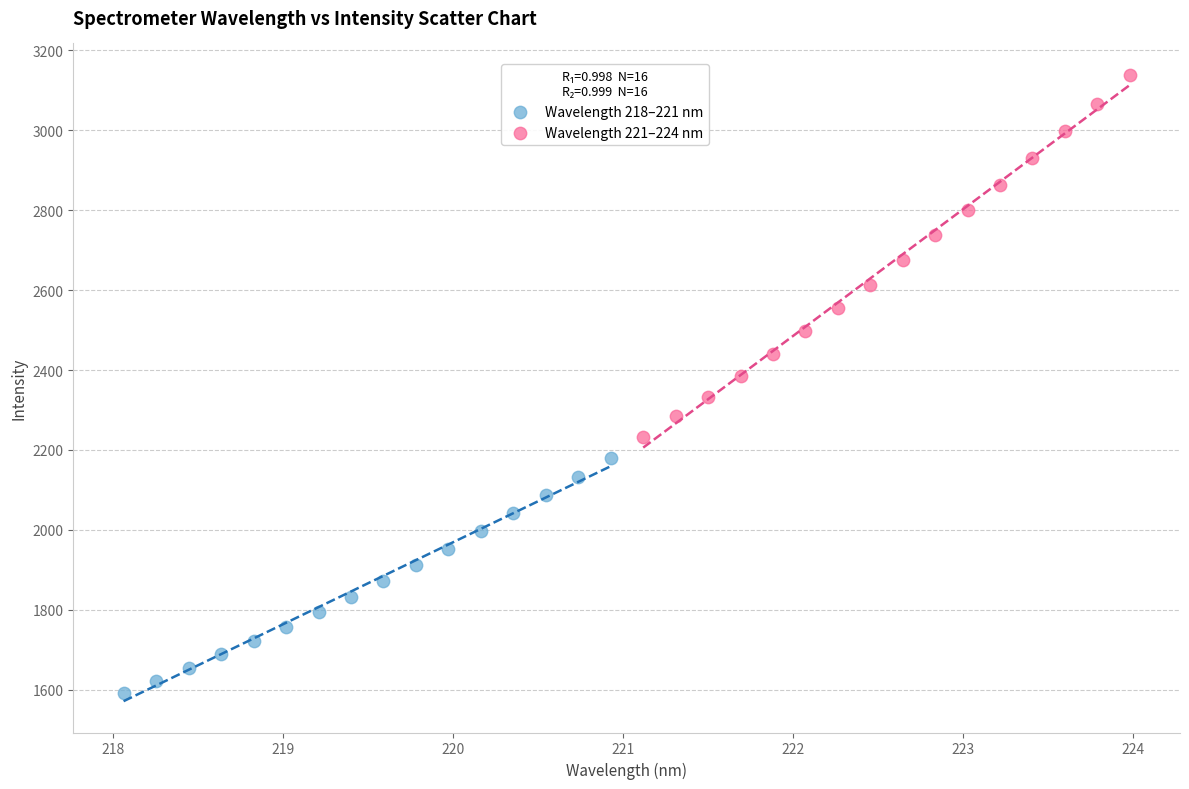

Which series has the largest Y range (max minus min)?

Wavelength 221–224 nm